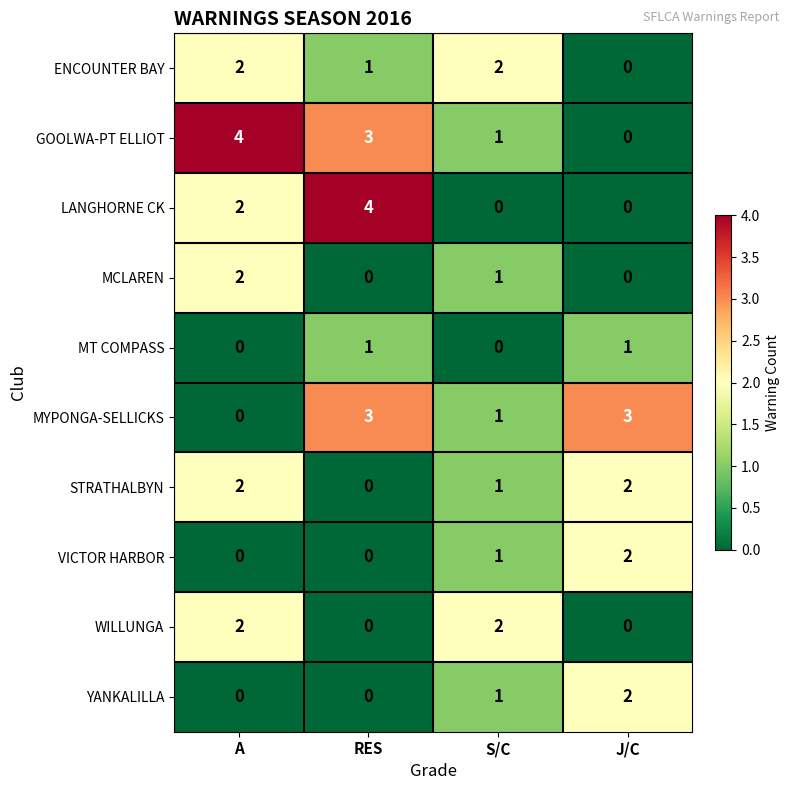

The LANGHORNE CK series shows 0 at J/C. True or false?

True